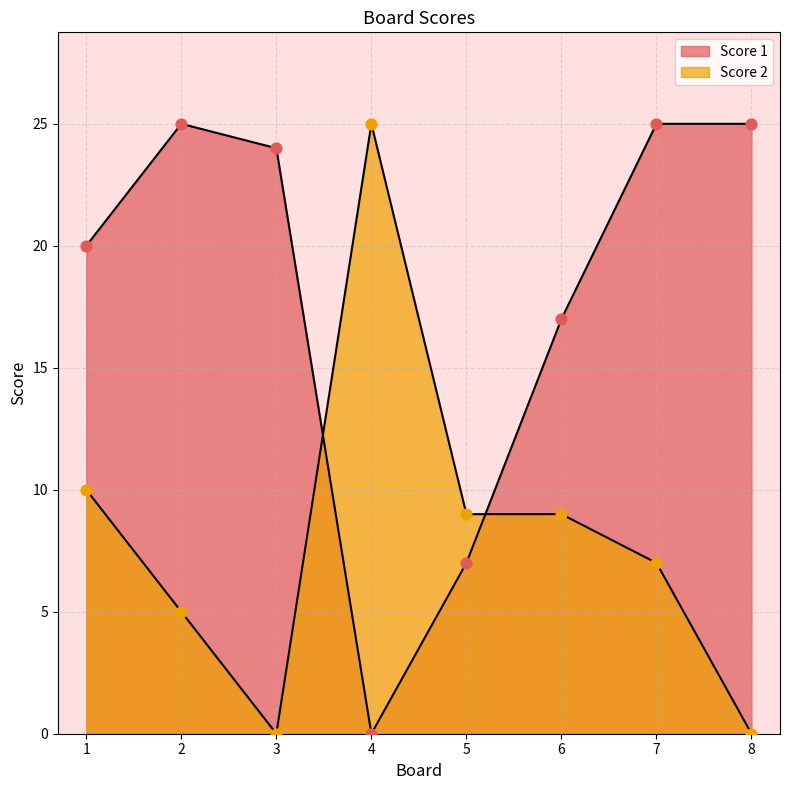

At how many categories does at least one series exceed 13?

7